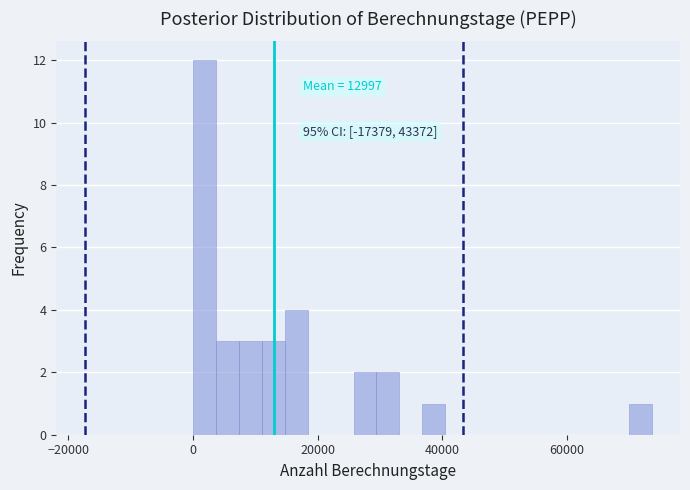

Read against the x-axis, roughly where is the centre of the tallest bar?

2000